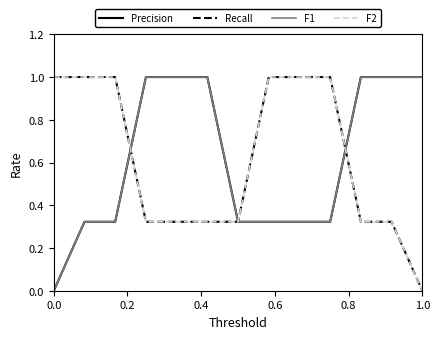

True or false: Precision has more than 2 interior local peaks.

False